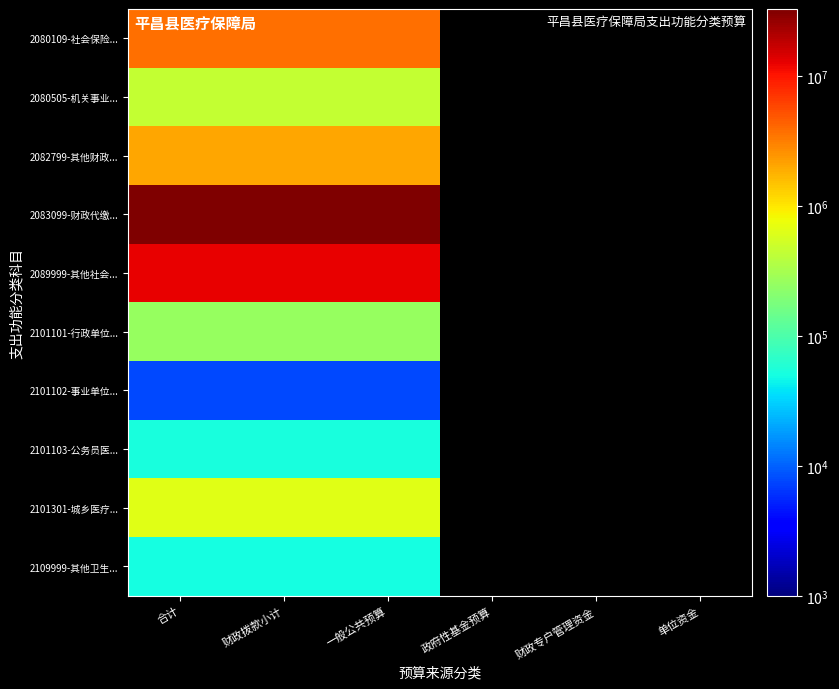

Rank the series by their maximum value, from lowest to highest.

2101102-事业单位..., 2109999-其他卫生..., 2101103-公务员医..., 2101101-行政单位..., 2080505-机关事业..., 2101301-城乡医疗..., 2082799-其他财政..., 2080109-社会保险..., 2089999-其他社会..., 2083099-财政代缴...